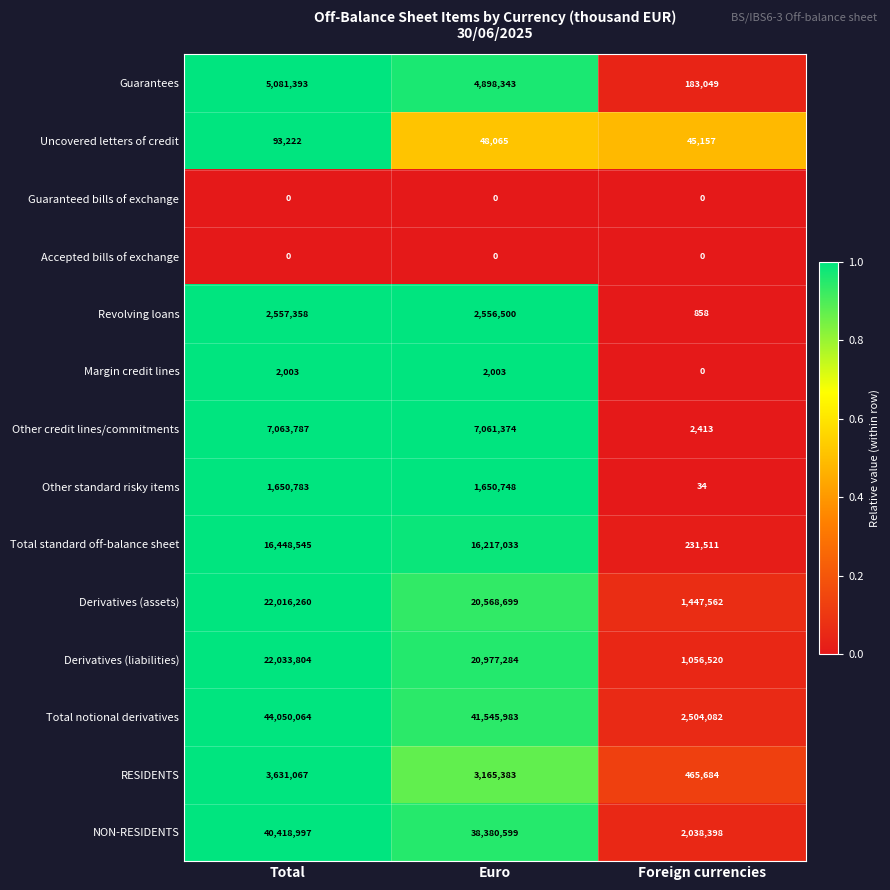

List the labels in order of Other credit lines/commitments value, smallest first.

Foreign currencies, Euro, Total